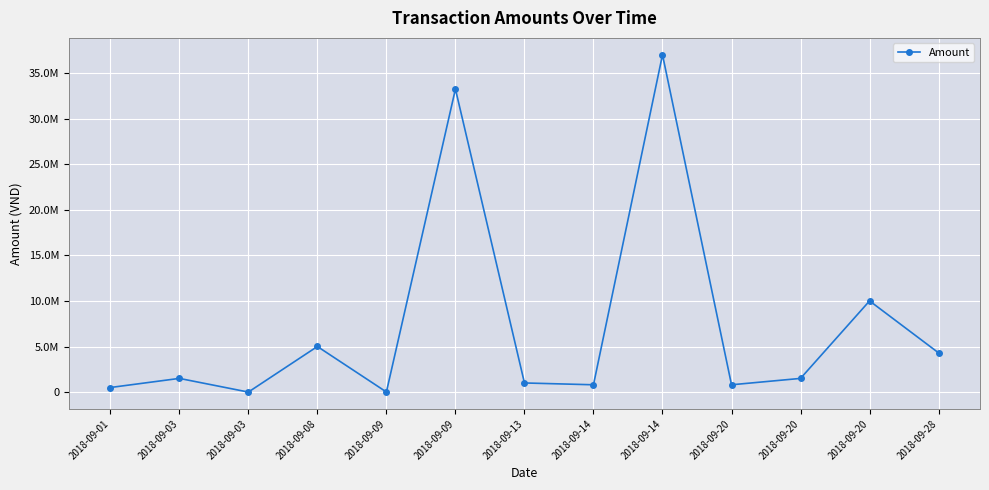

Which has a higher value, 2018-09-13 or 2018-09-08?

2018-09-08